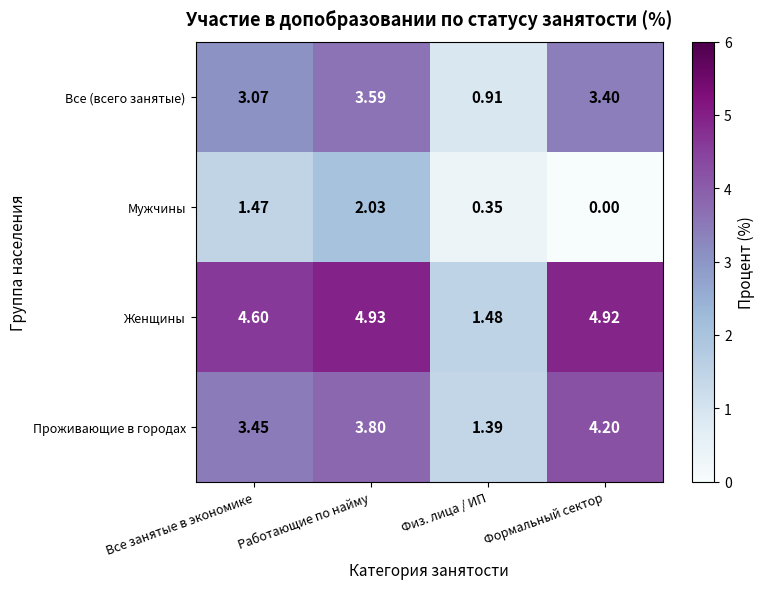

Which category has the highest value across all series?

Работающие по найму